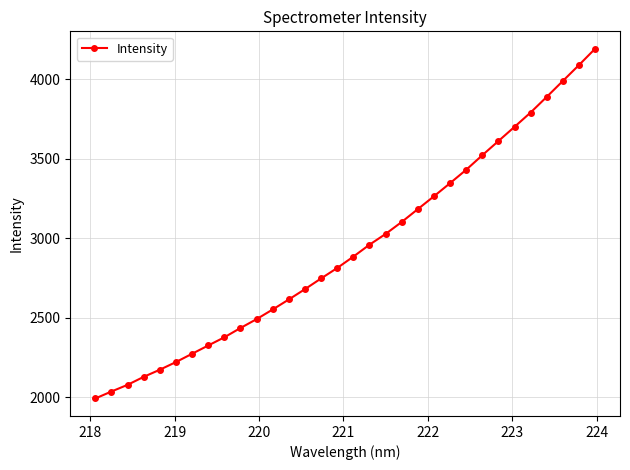

What is the difference between the second highest and second lowest values?

2052.7